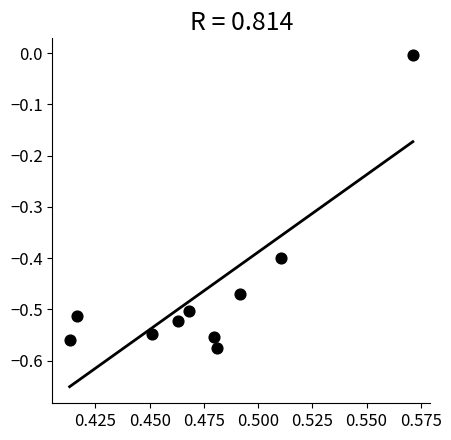

What is the range of Y values (max minus min)?

0.6